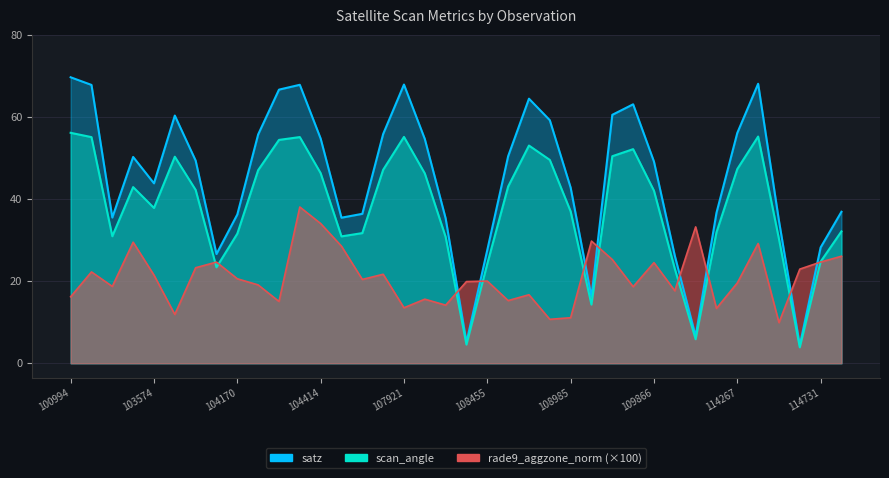

Is the value of scan_angle at 108103 greater than the value of rade9_aggzone_norm at 110213?

No